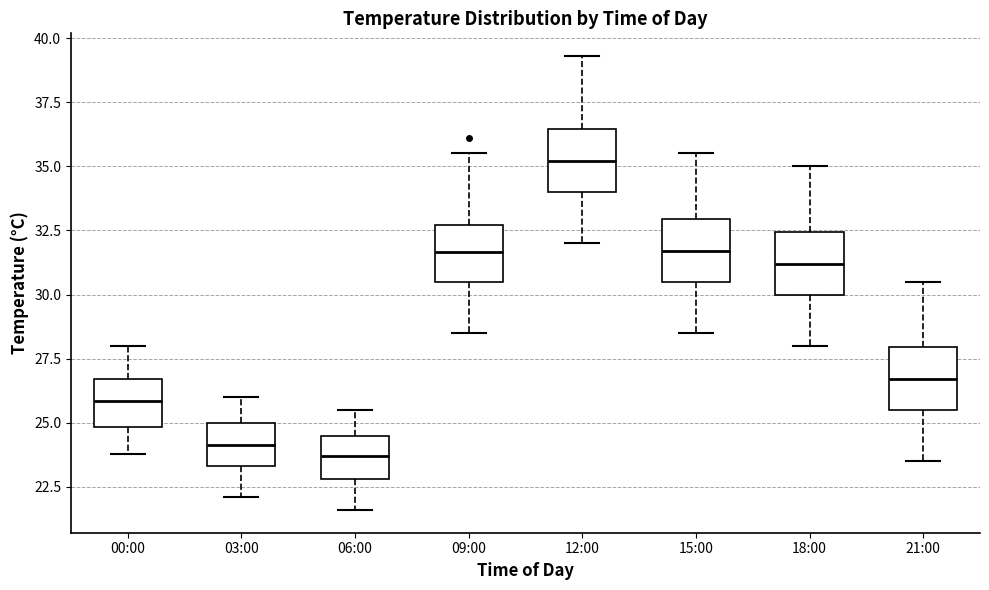

Reading left to right, read every box against the y-axis: the position of its median line, the range the box covers, and the ends of its whiskers. The values are not printed on the chart, so give them approximately, as read against the axis.

00:00: median 26.0, box 25.0 to 26.5, whiskers 24.0 to 28.0
03:00: median 24.0, box 23.5 to 25.0, whiskers 22.0 to 26.0
06:00: median 23.5, box 23.0 to 24.5, whiskers 21.5 to 25.5
09:00: median 31.5, box 30.5 to 32.5, whiskers 28.5 to 35.5
12:00: median 35.0, box 34.0 to 36.5, whiskers 32.0 to 39.5
15:00: median 31.5, box 30.5 to 33.0, whiskers 28.5 to 35.5
18:00: median 31.0, box 30.0 to 32.5, whiskers 28.0 to 35.0
21:00: median 26.5, box 25.5 to 28.0, whiskers 23.5 to 30.5